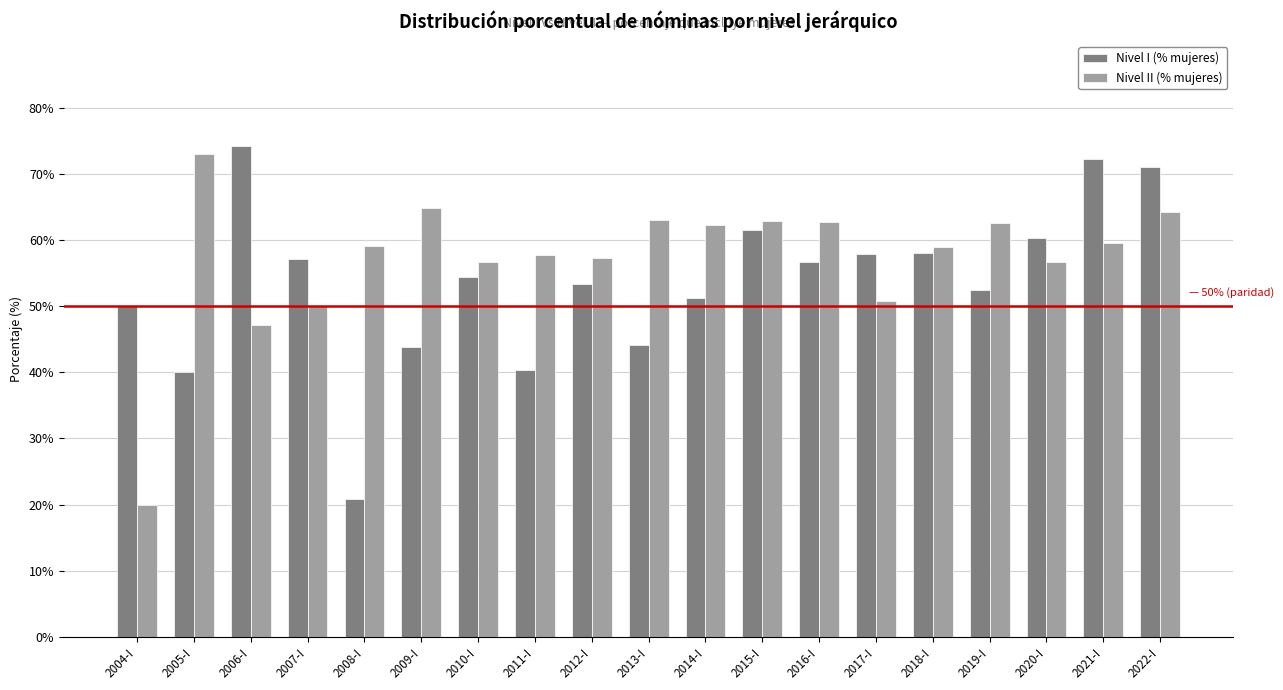

What is the spread (max minus min) of values at 2016-I?

6.0